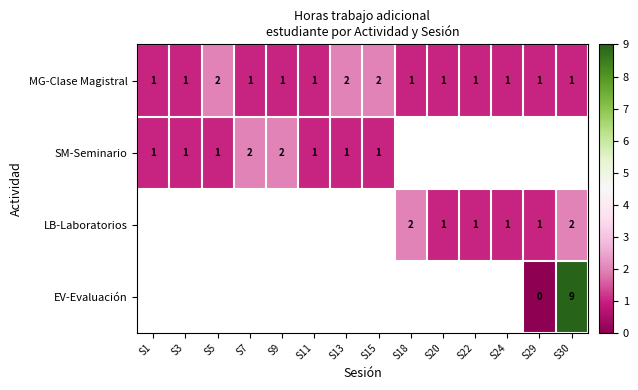

The value of MG-Clase Magistral at S1 is 0. True or false?

False